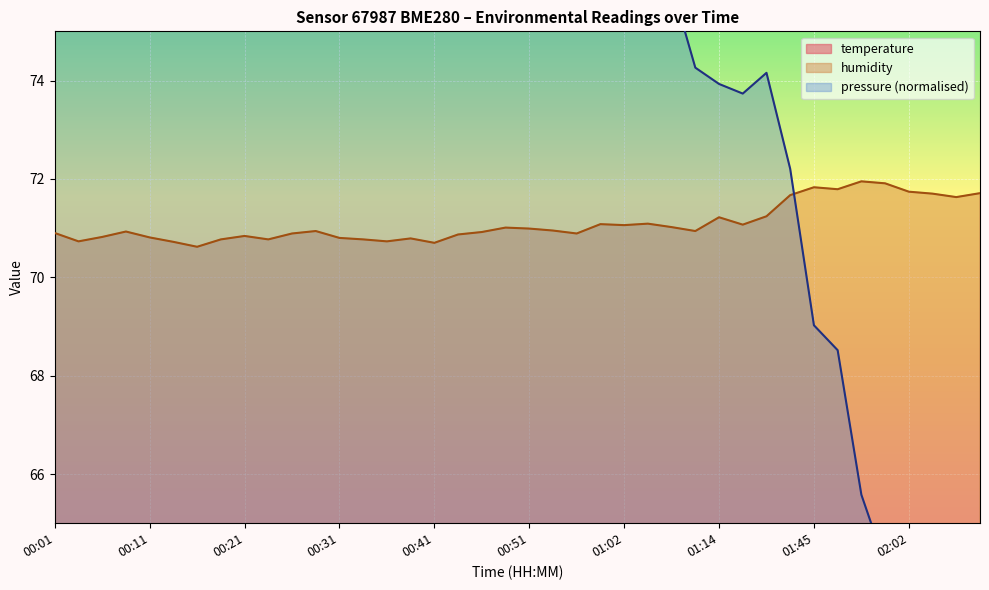

Where is the first local maximum for humidity?

00:09